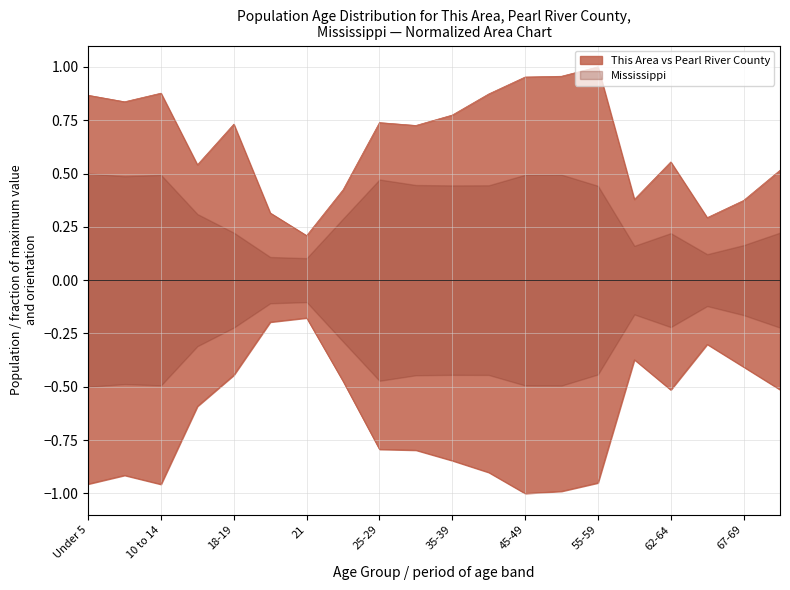

What is the label of the 13th point from the right?

22-24